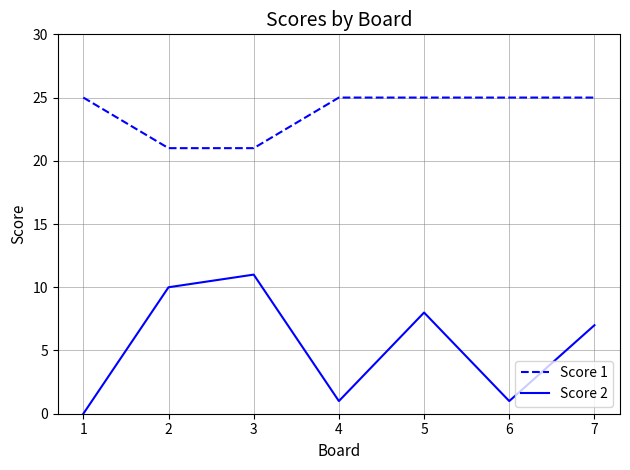

How many interior local peaks does the Score 2 series have?

2